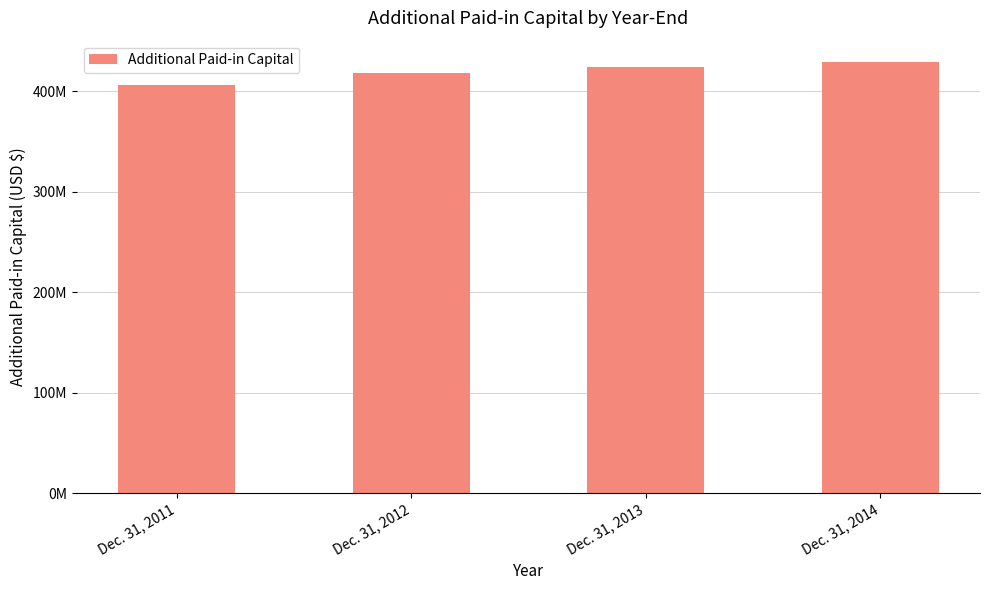

What is the ratio of the value at Dec. 31, 2011 to the value at Dec. 31, 2013?

1.0